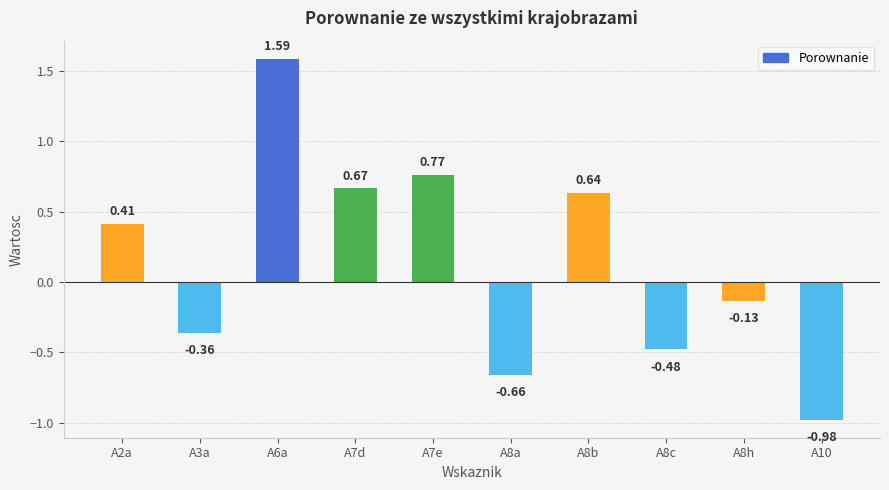

List the labels in order of value, smallest first.

A10, A8a, A8c, A3a, A8h, A2a, A8b, A7d, A7e, A6a